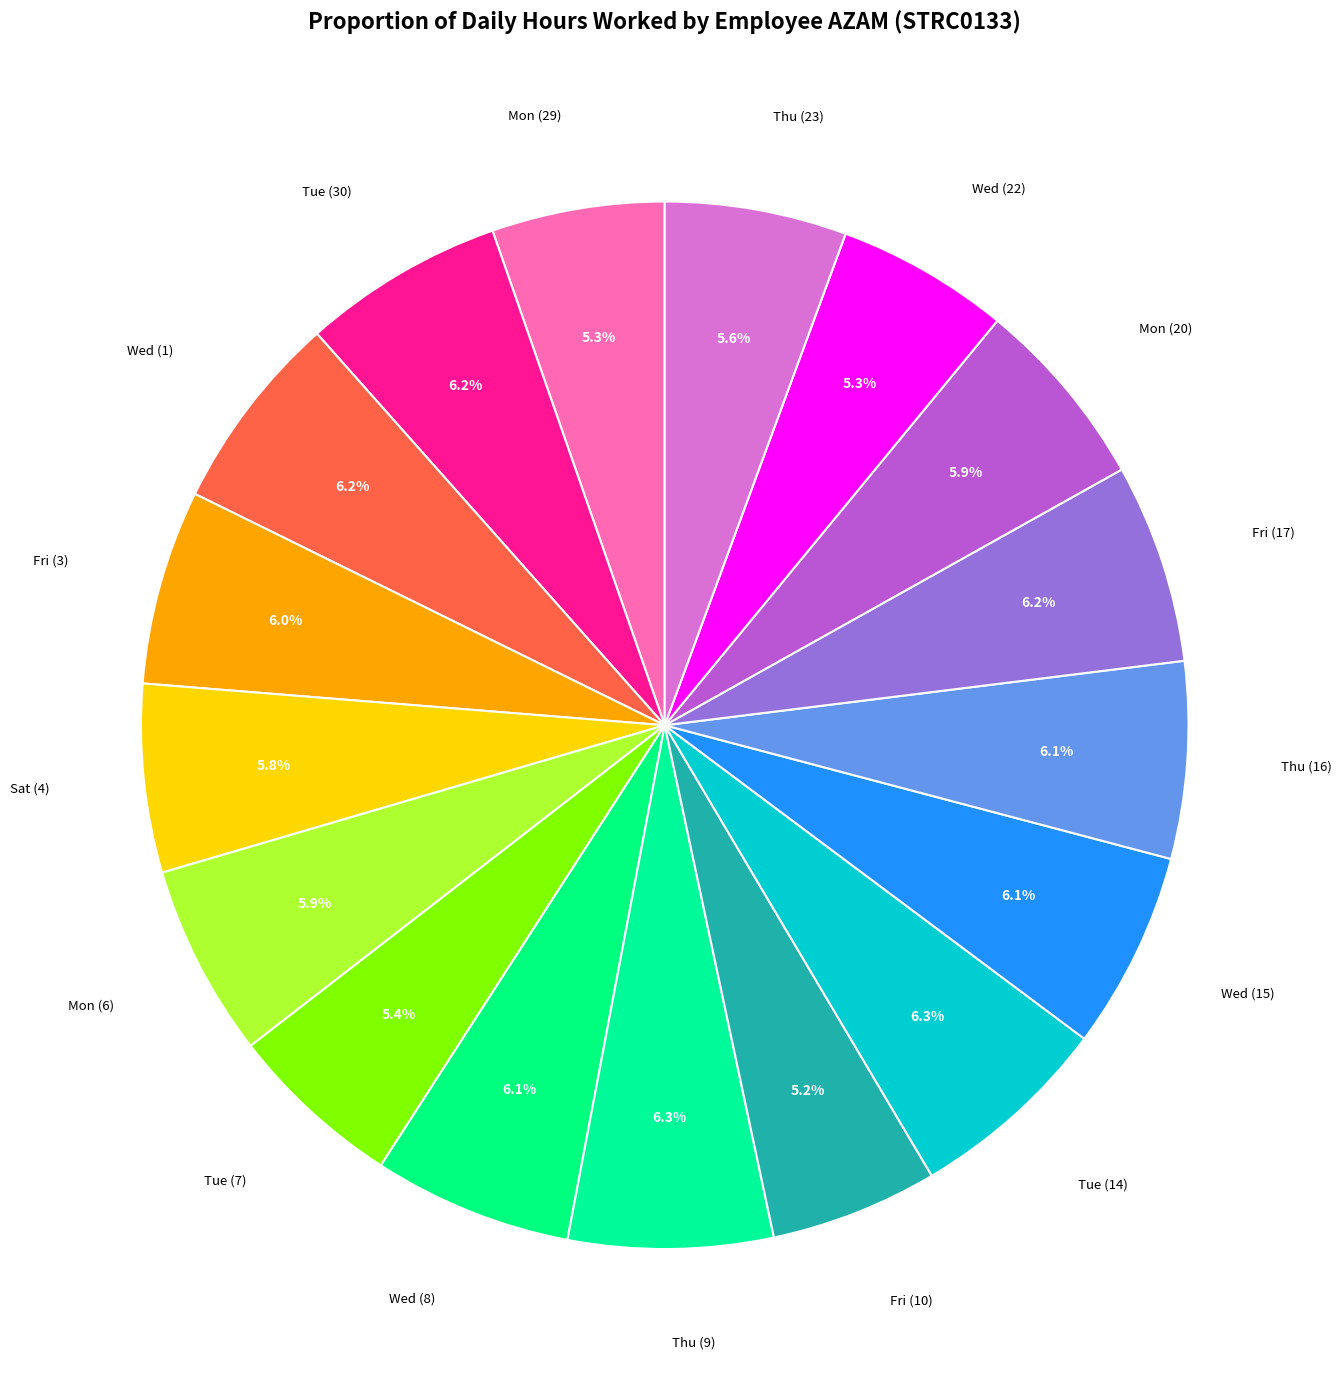

To the nearest percent, what is the average slice percentage?

6%